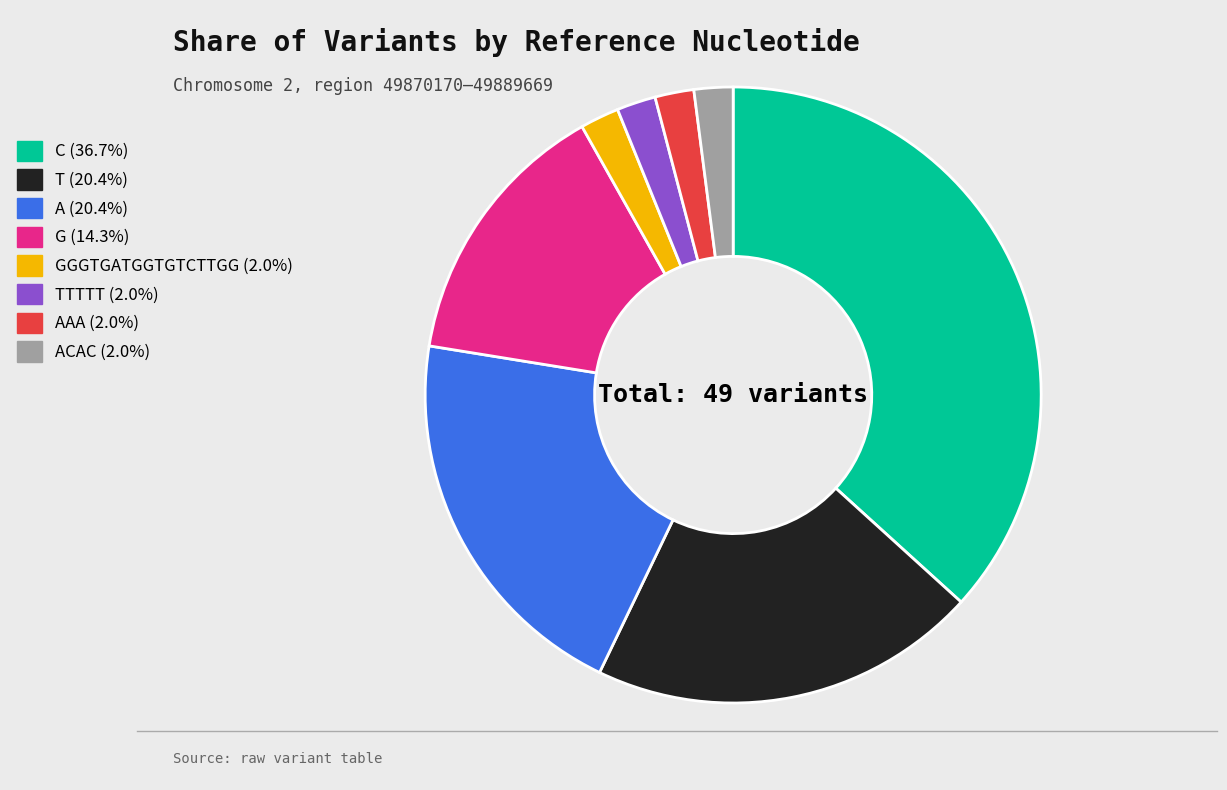

Does any single category account for the majority?

No